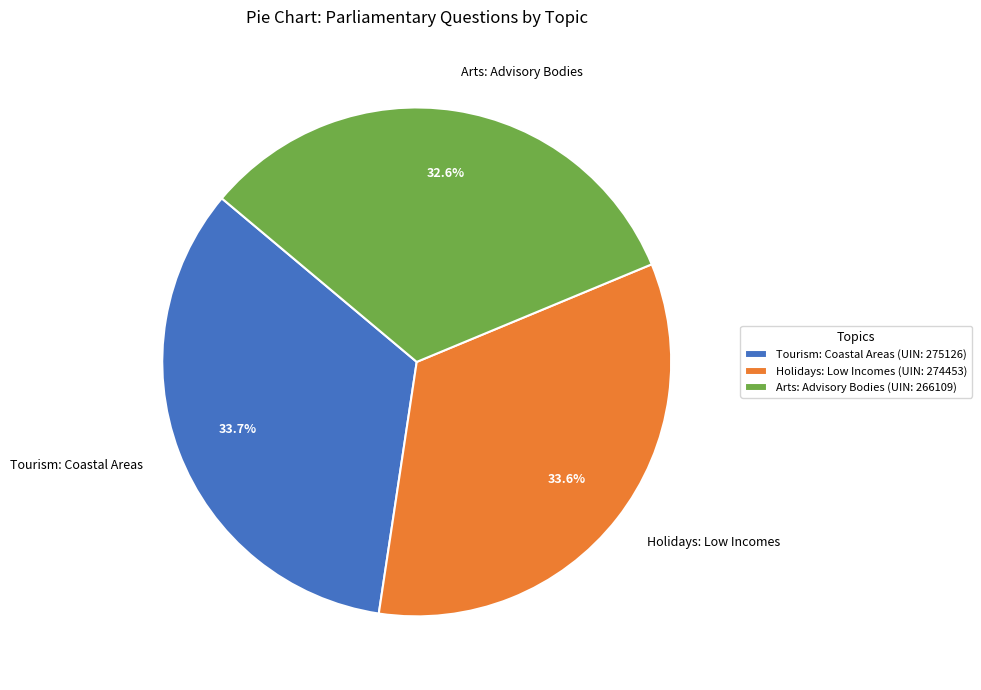

Combined, do Arts: Advisory Bodies and Tourism: Coastal Areas account for over 50%?

Yes